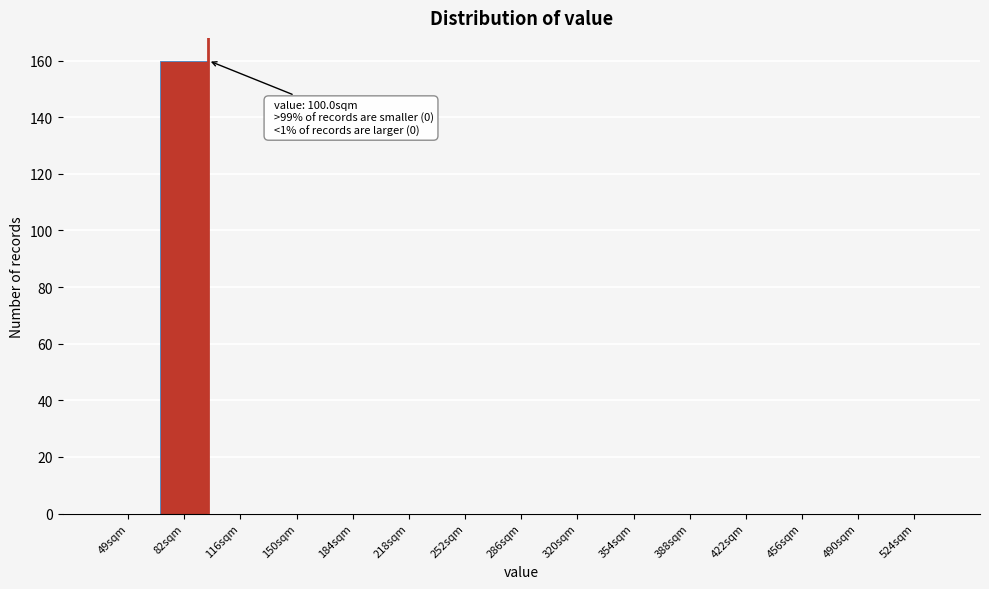

Reading left to right, extract all data points from this chart.

49sqm=0	82sqm=160	116sqm=0	150sqm=0	184sqm=0	218sqm=0	252sqm=0	286sqm=0	320sqm=0	354sqm=0	388sqm=0	422sqm=0	456sqm=0	490sqm=0	524sqm=0